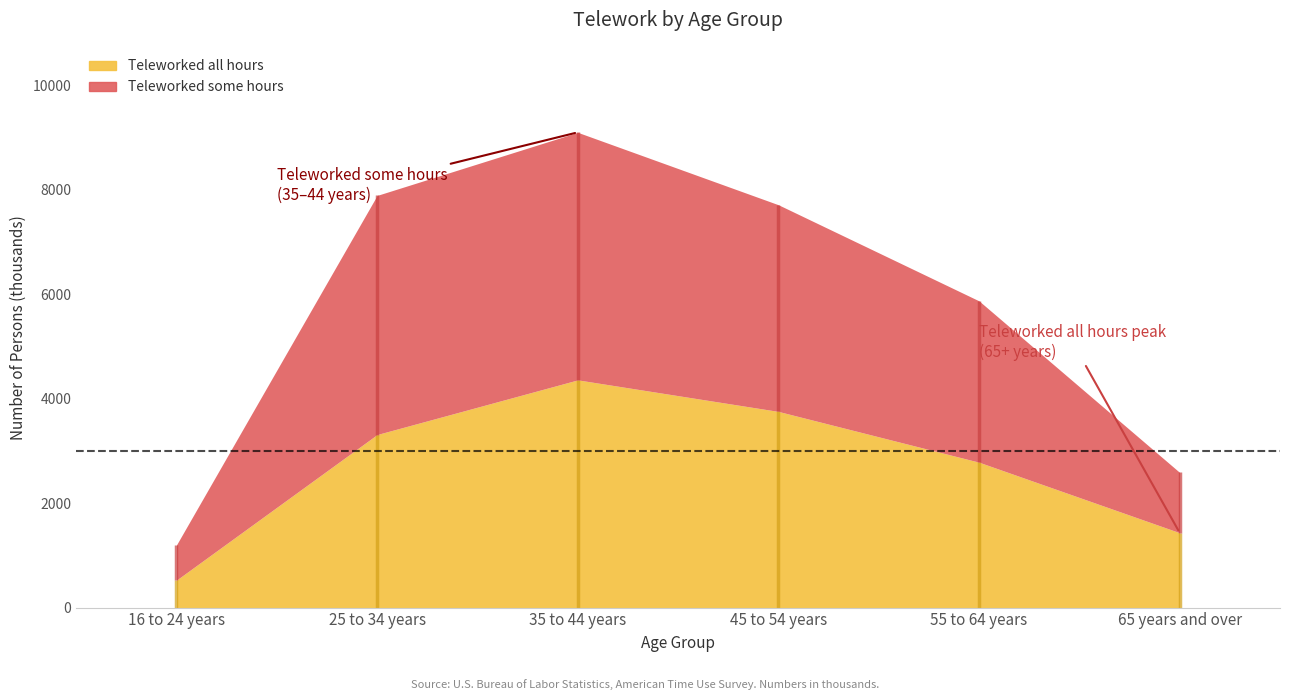

How many interior local peaks does the Teleworked some hours (Total) series have?

1